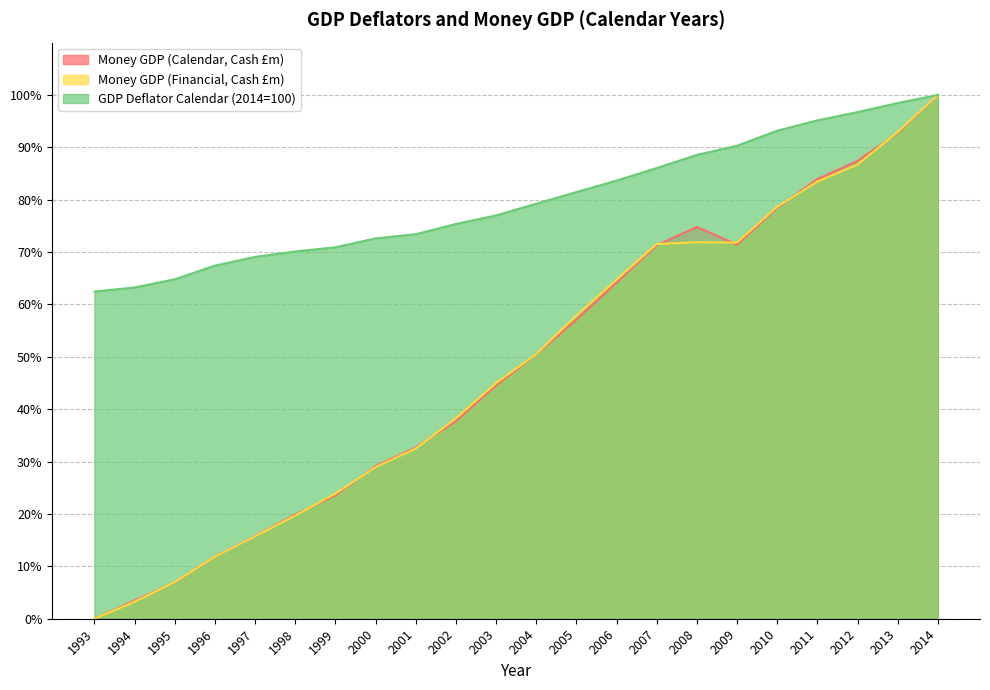

Does the chart display data point markers on the line(s)?

No